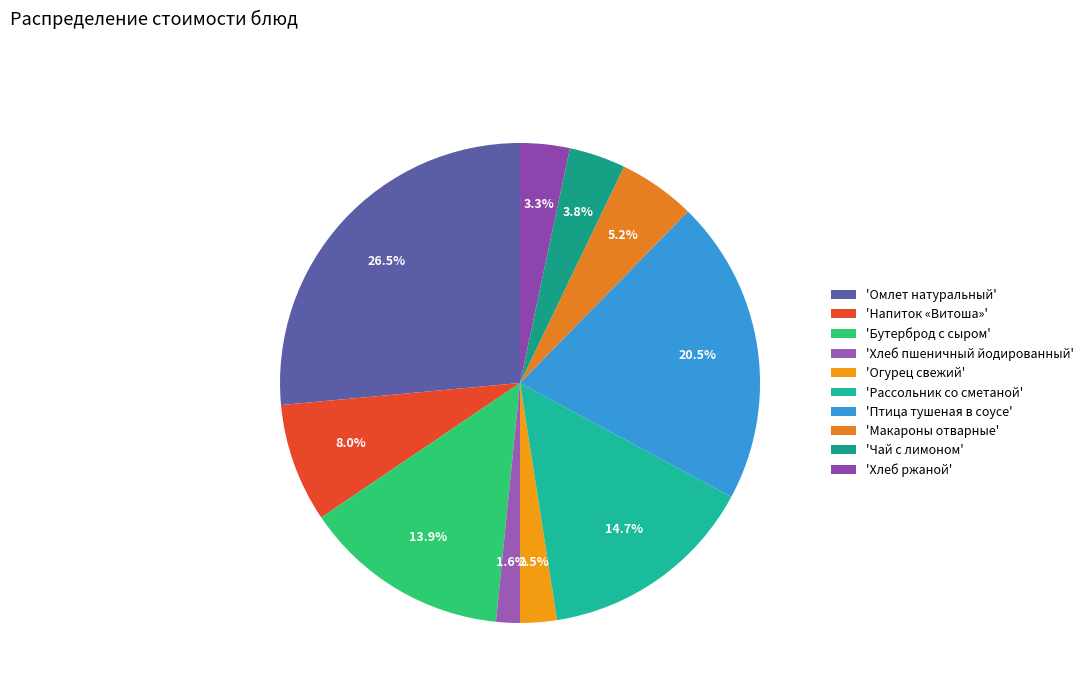

Which category has the smallest portion of the pie?

'Хлеб пшеничный йодированный'